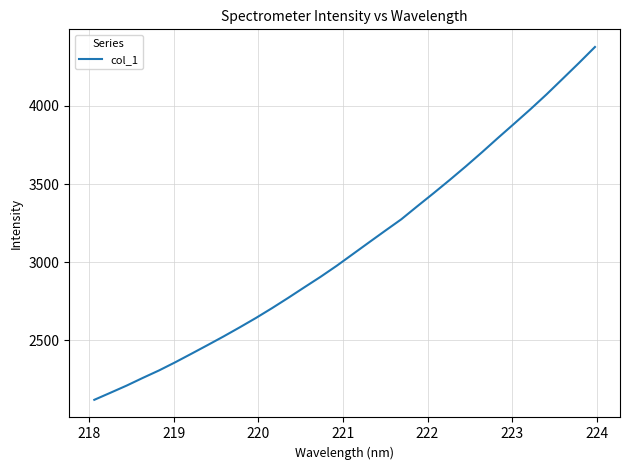

True or false: there are more than 1 points higher than both neighbors.

False